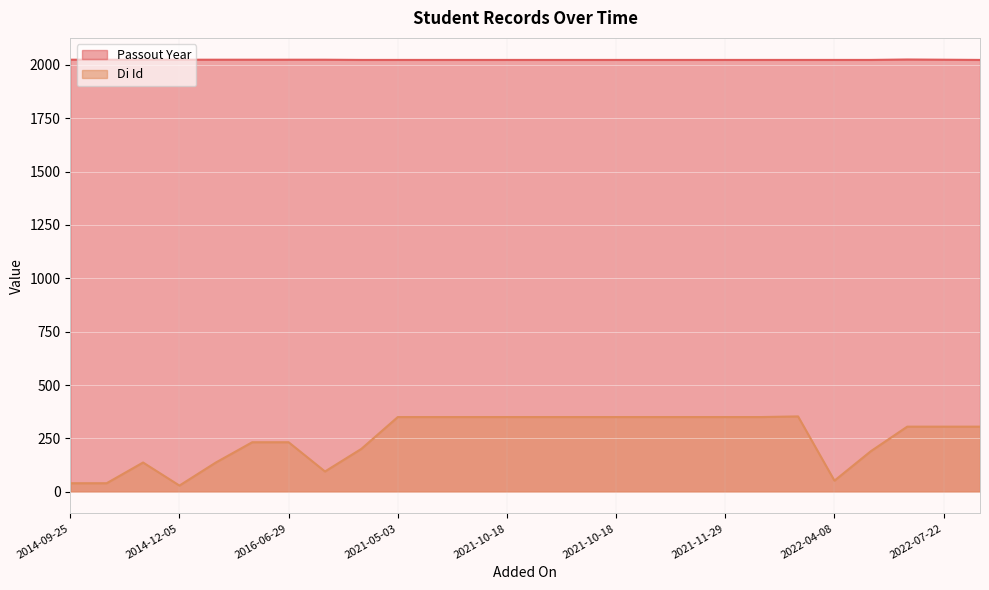

True or false: Di Id and Passout Year cross at least once.

False